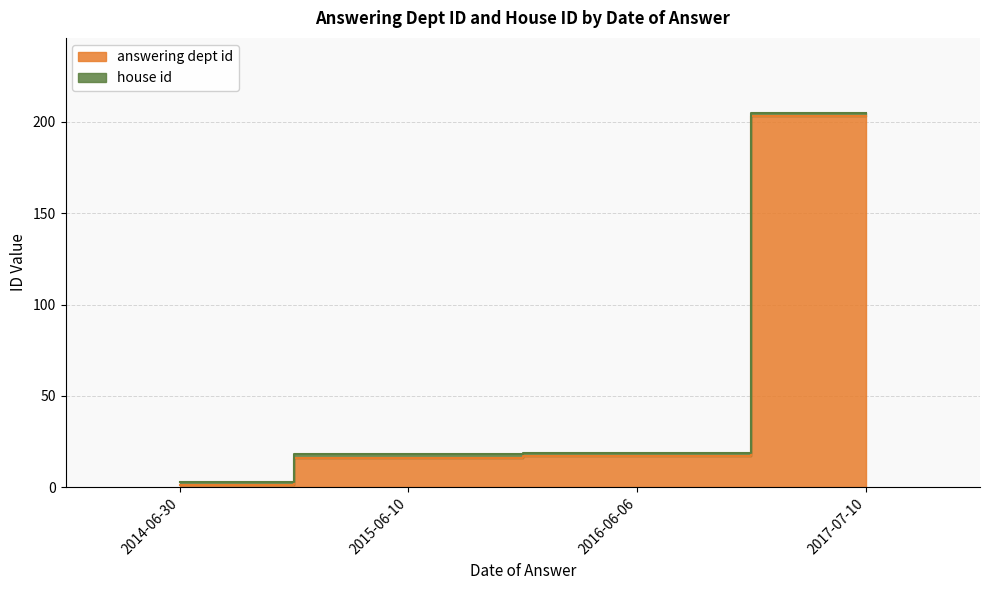

Approximately how many times larger is the value at 2016-06-06 compared to 2015-06-10?

1.1